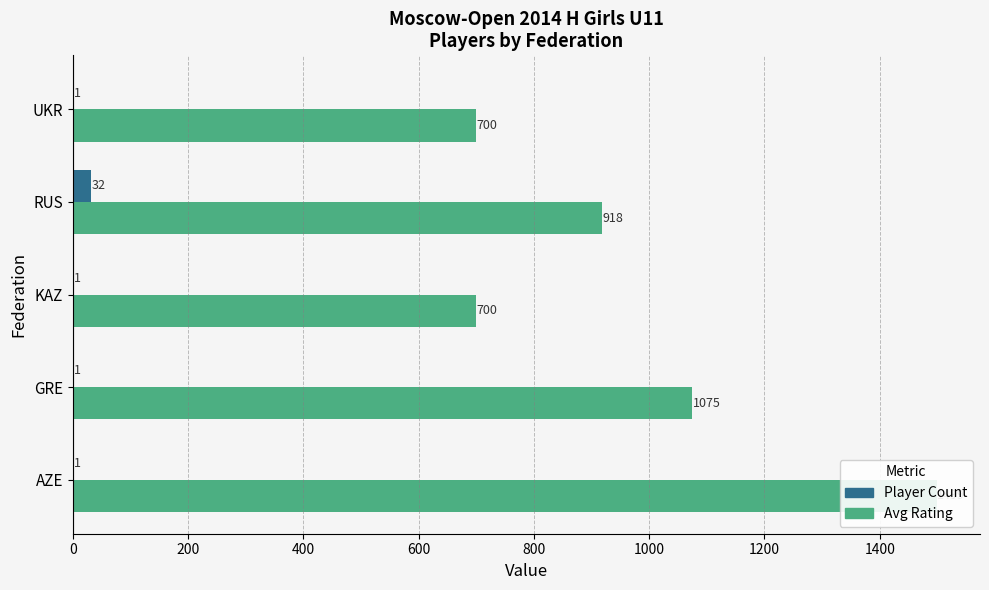

Which series has the largest total across all categories?

Avg Rating